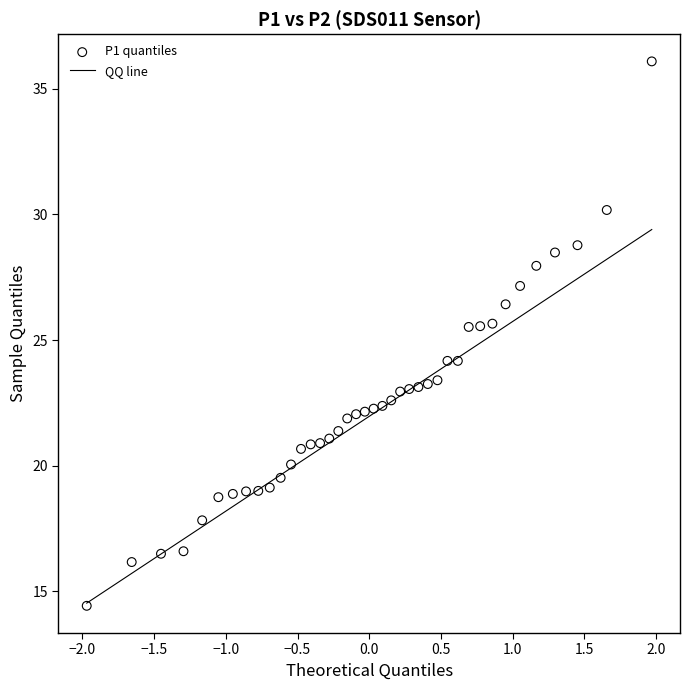

What is the range of X values (max minus min)?

3.9